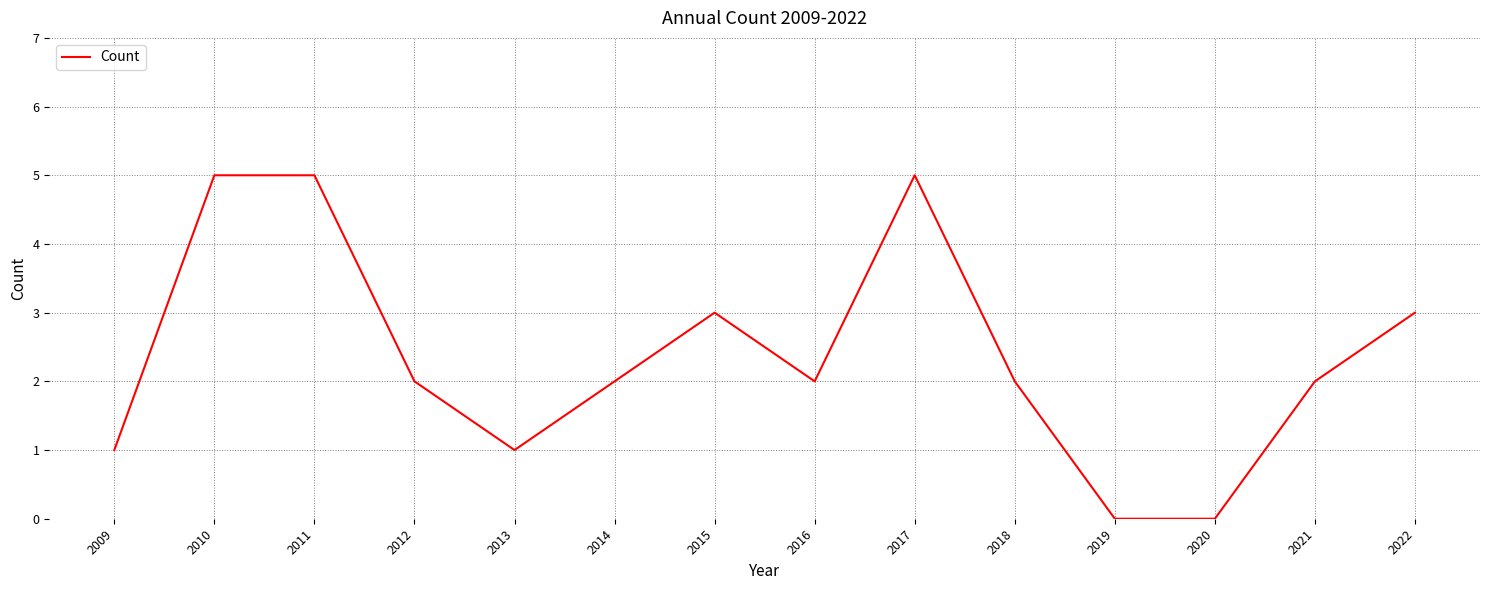

What is the change in value from 2013 to 2020?

-1